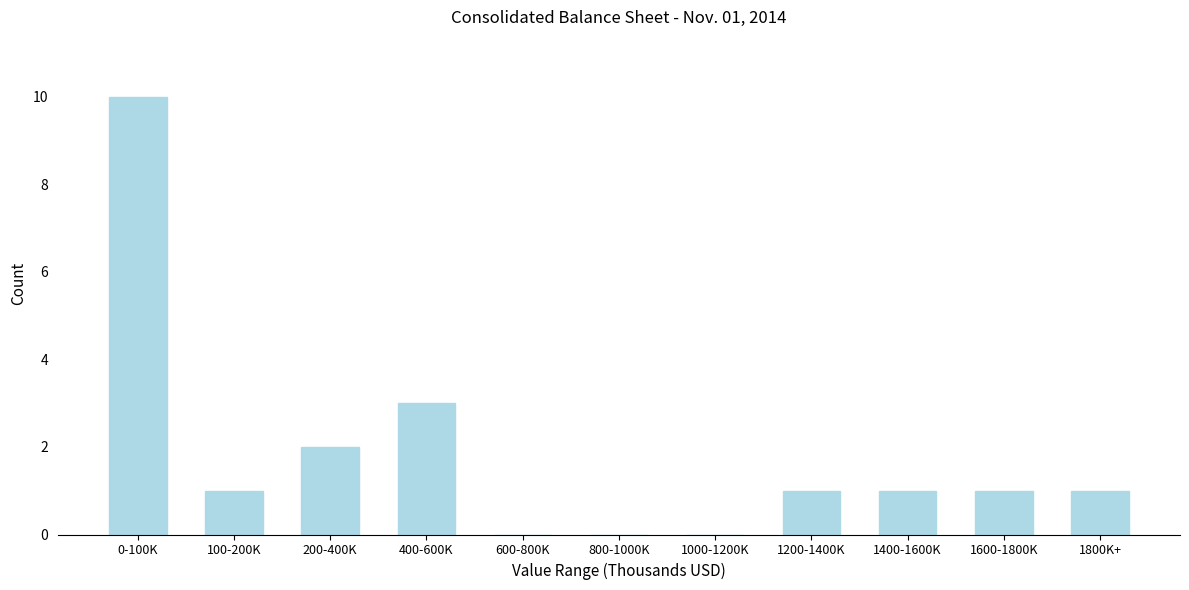

Reading left to right, extract all data points from this chart.

0-100K=10	100-200K=1	200-400K=2	400-600K=3	600-800K=0	800-1000K=0	1000-1200K=0	1200-1400K=1	1400-1600K=1	1600-1800K=1	1800K+=1